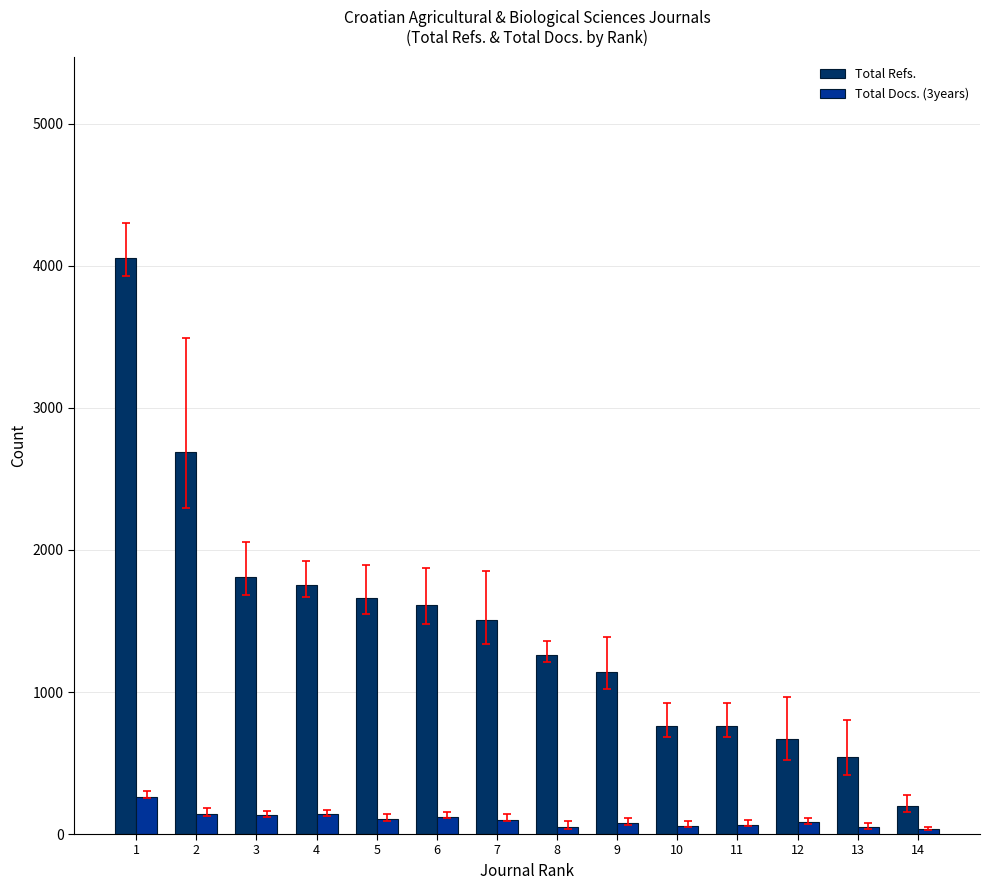

What is the value of the Total Docs. (3years) bar at the 8th from the left?

49